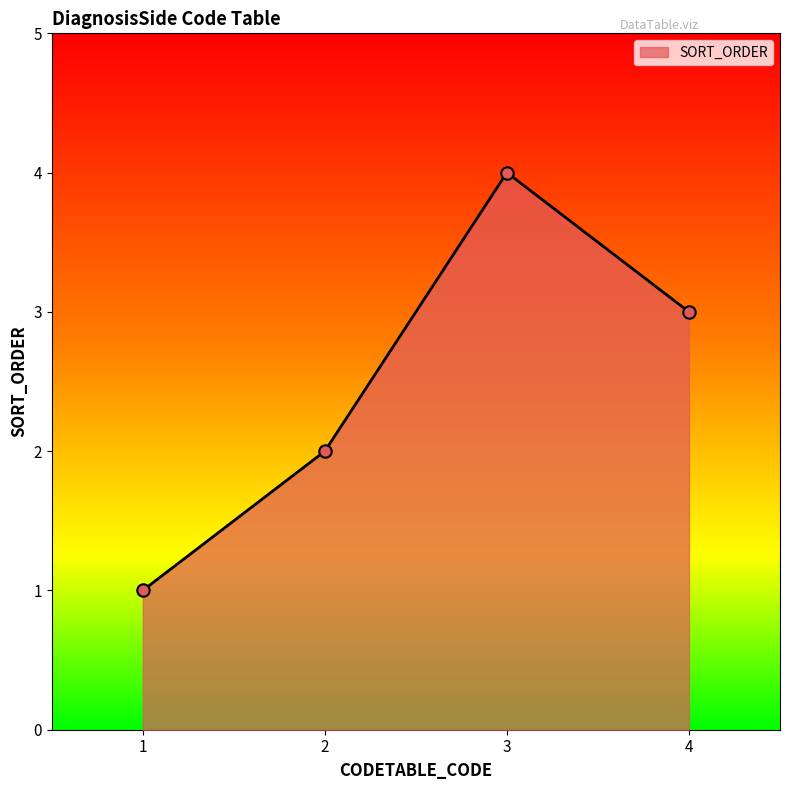

Between 1 and 4, which is larger?

4